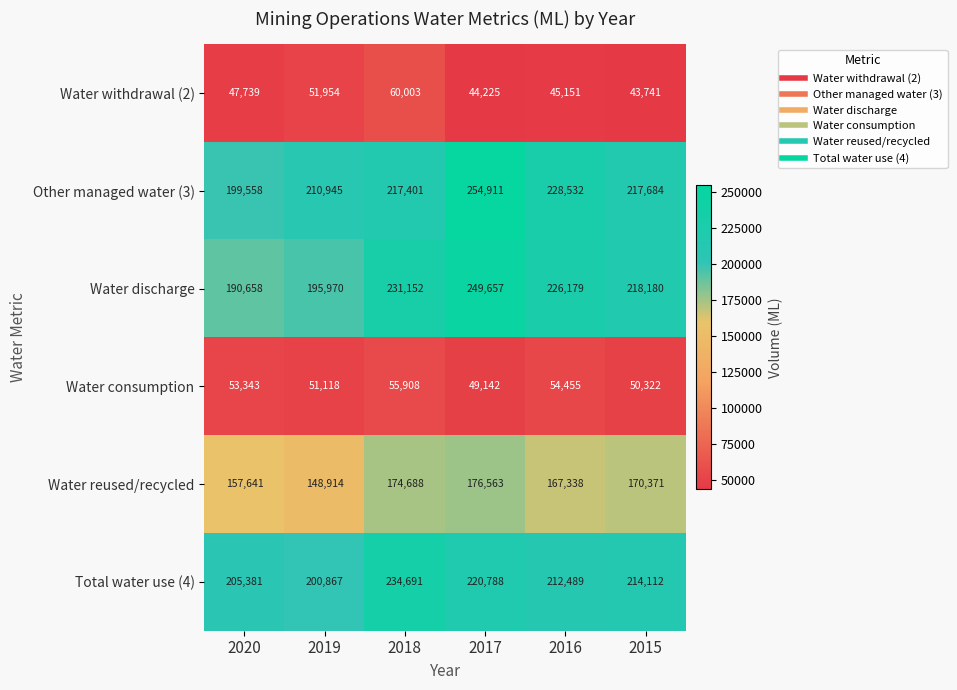

At which category does the chart reach its minimum across all series?

2015